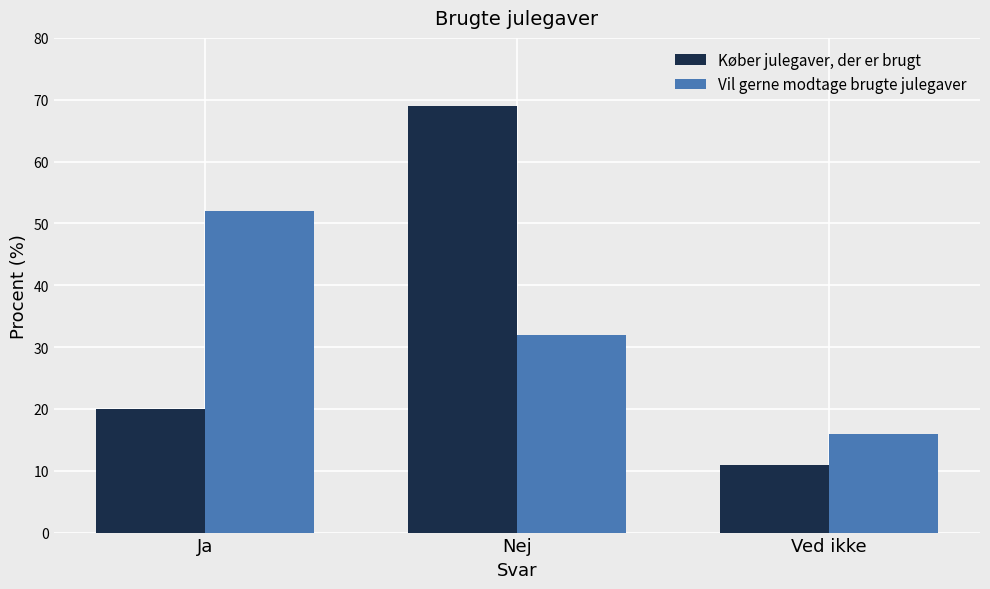

Does the chart contain stacked bars?

No